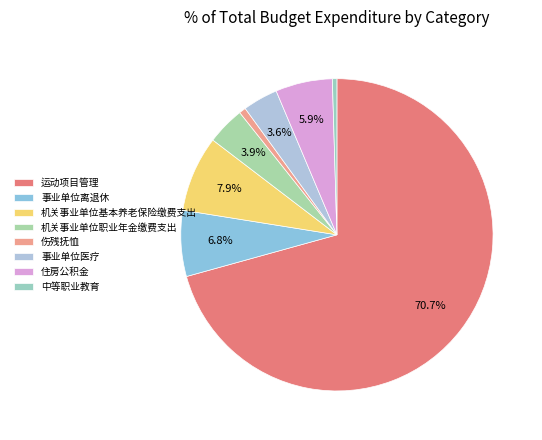

Is 事业单位医疗 the majority of the pie?

No